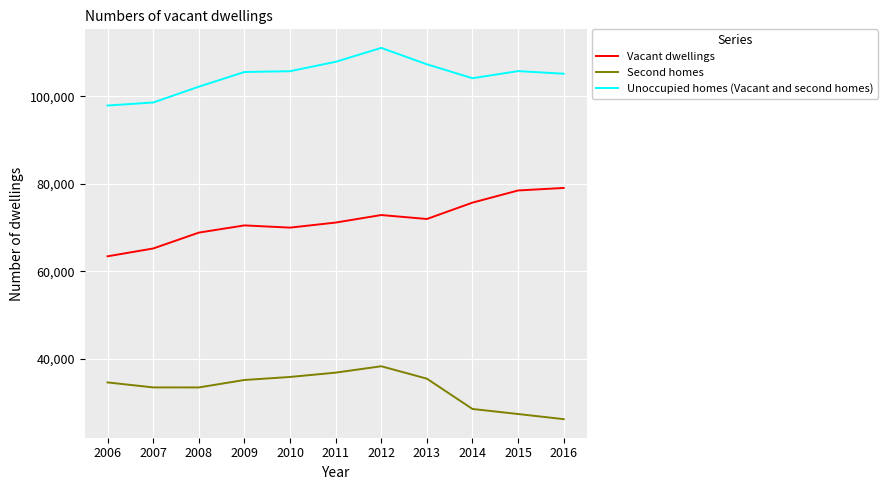

What is the average value of the Unoccupied homes (Vacant and second homes) series?

104693